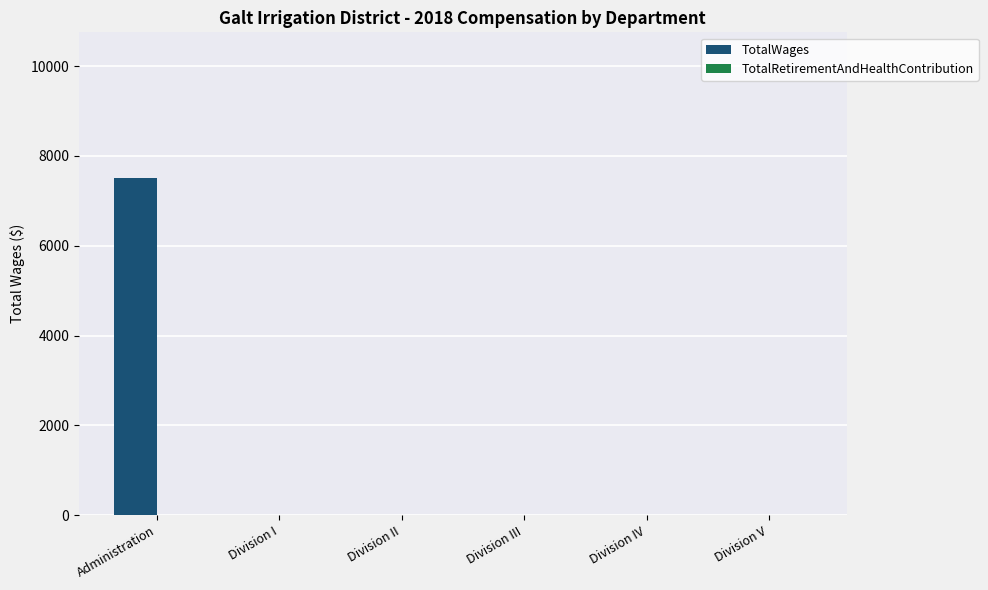

The chart shows a value of 7500 at Administration. True or false?

True